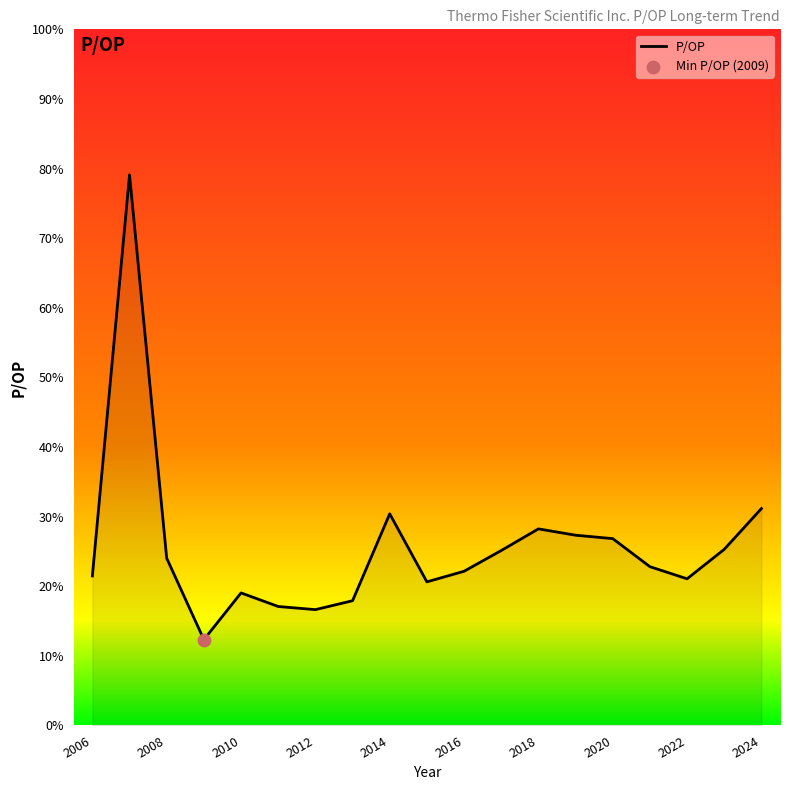

What is the maximum value shown in the chart?

79.1